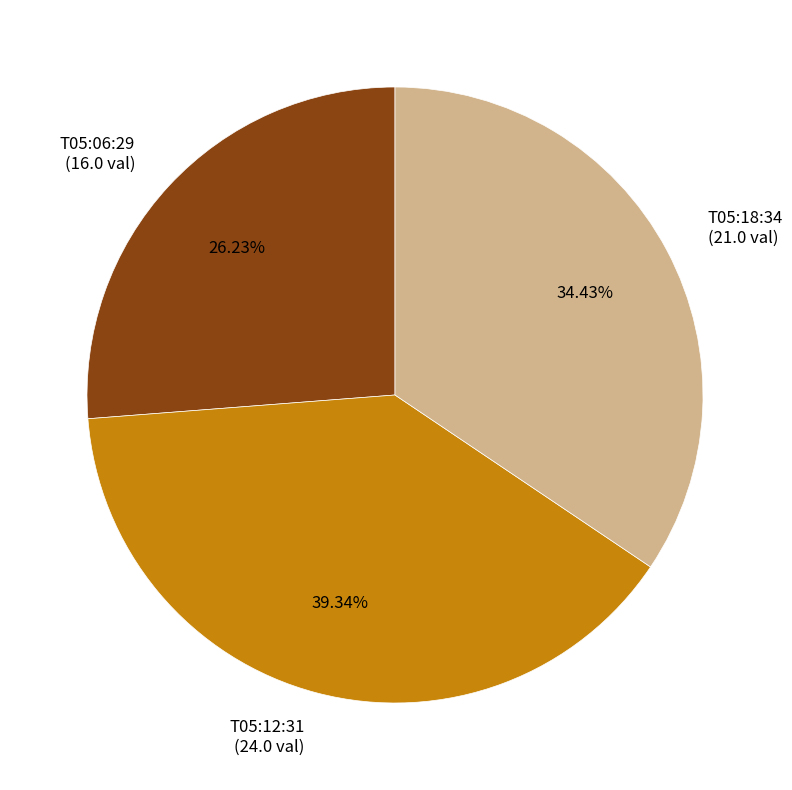

Is the sum of T05:12:31 (24.0 val) and T05:18:34 (21.0 val) greater than half?

Yes